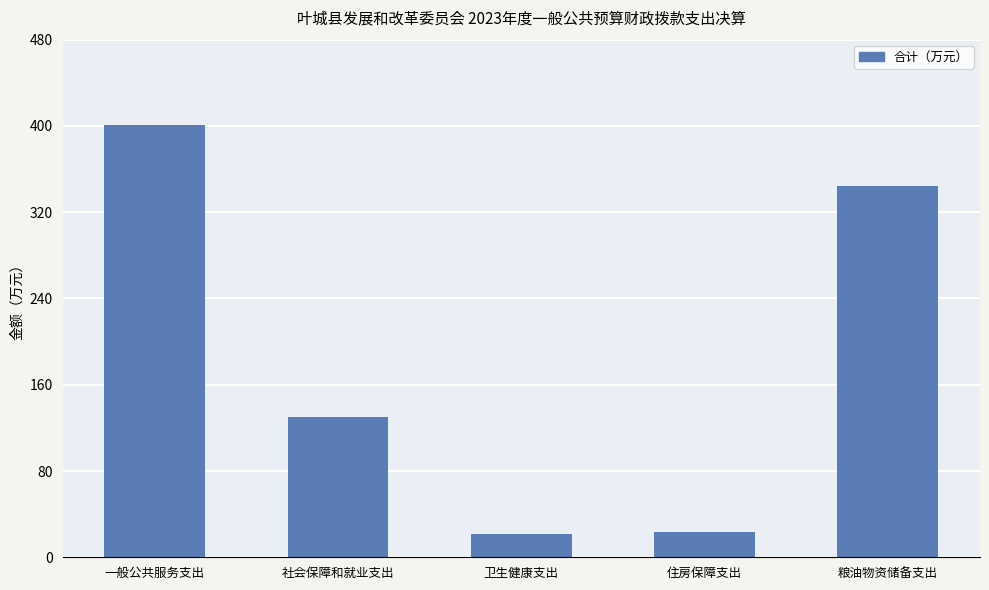

How many categories are shown in the chart?

5